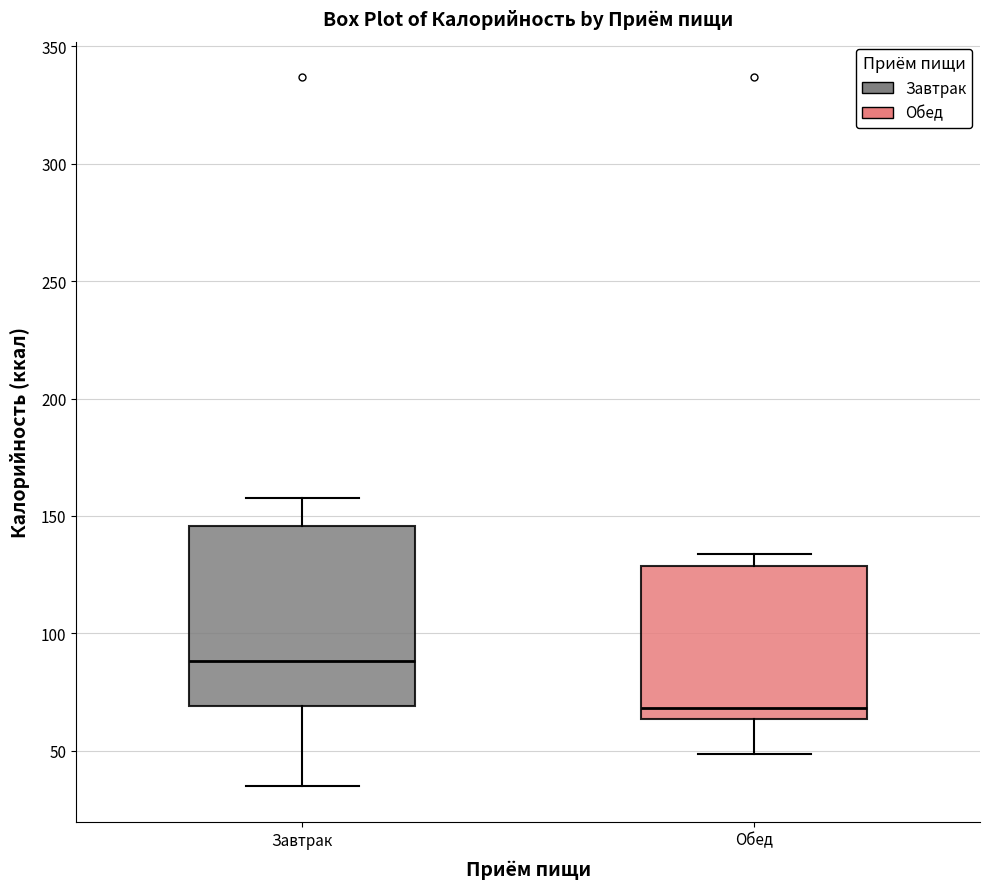

Reading left to right, transcribe this box plot: for each box, give where its median line is, the range the box spans, and where its two whiskers end, as read against the y-axis. The values are not printed on the chart, so give them approximately, as read against the axis.

Завтрак: median 90, box 70 to 145, whiskers 35 to 160
Обед: median 70, box 65 to 130, whiskers 50 to 135